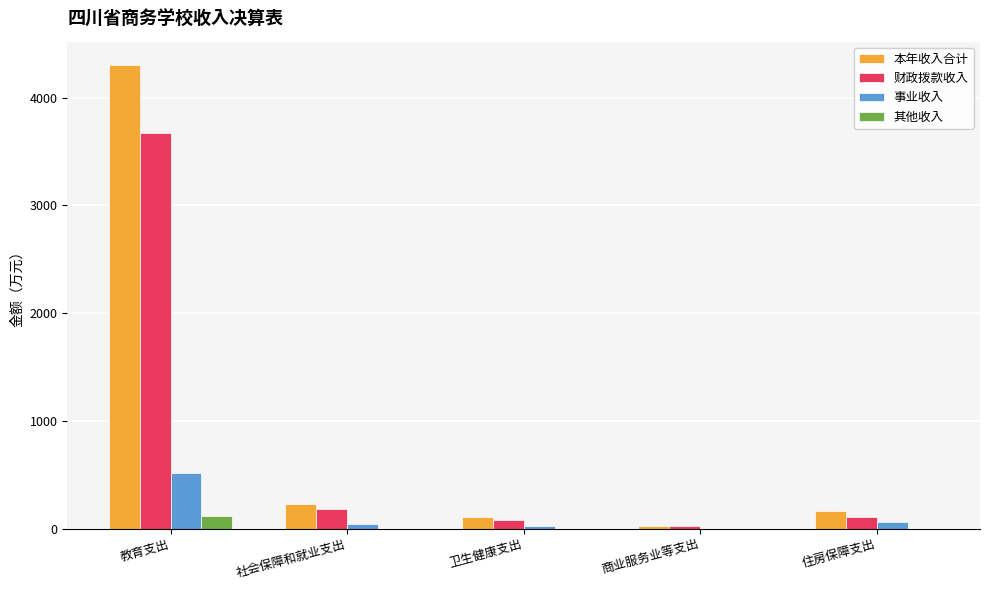

What is the average value of the 其他收入 series?

22.9